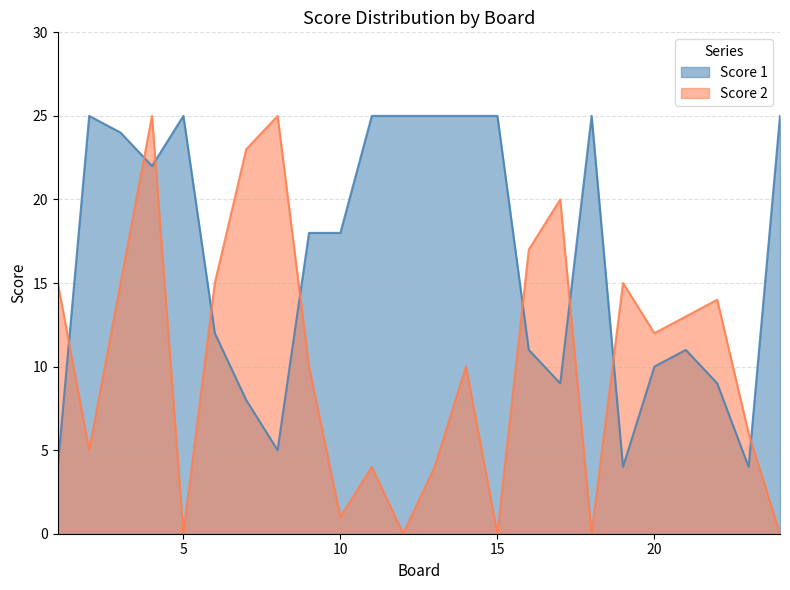

What is the difference between the maximum and second lowest values in the Score 1 series?

21